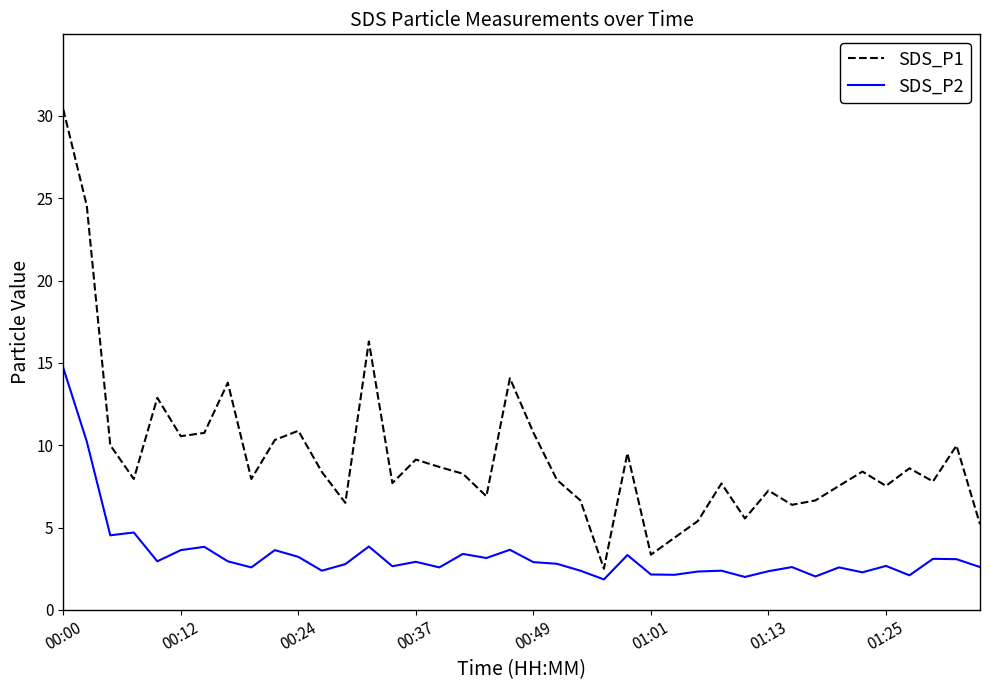

Which series has the widest spread of values?

SDS_P1